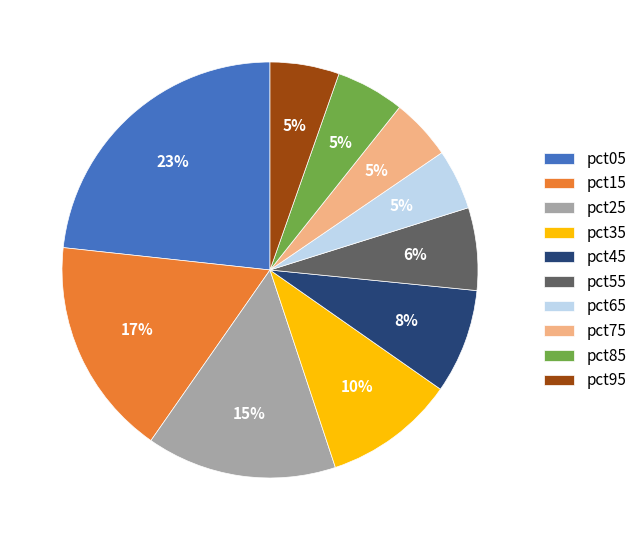

Do pct05 and pct75 together represent more than half of the pie?

No